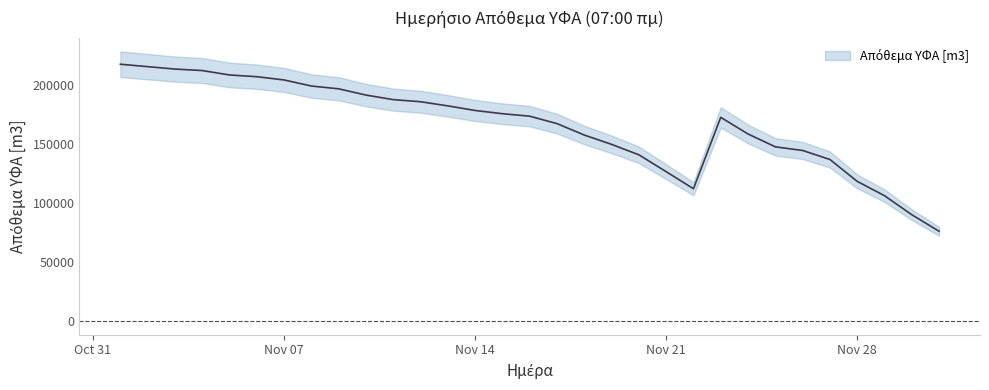

Does the chart display data point markers on the line(s)?

No